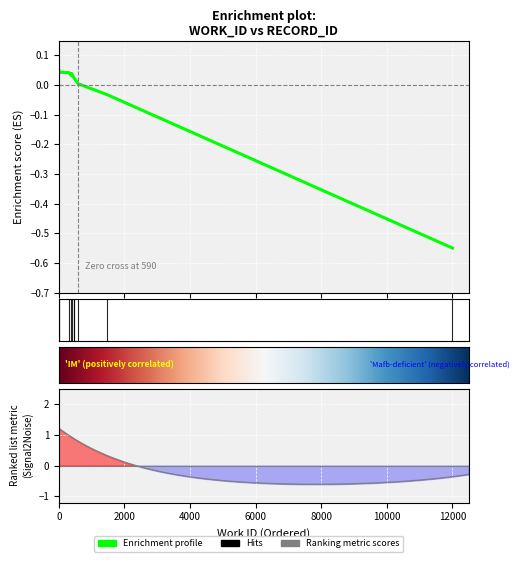

What is the sum of all values?

-0.3